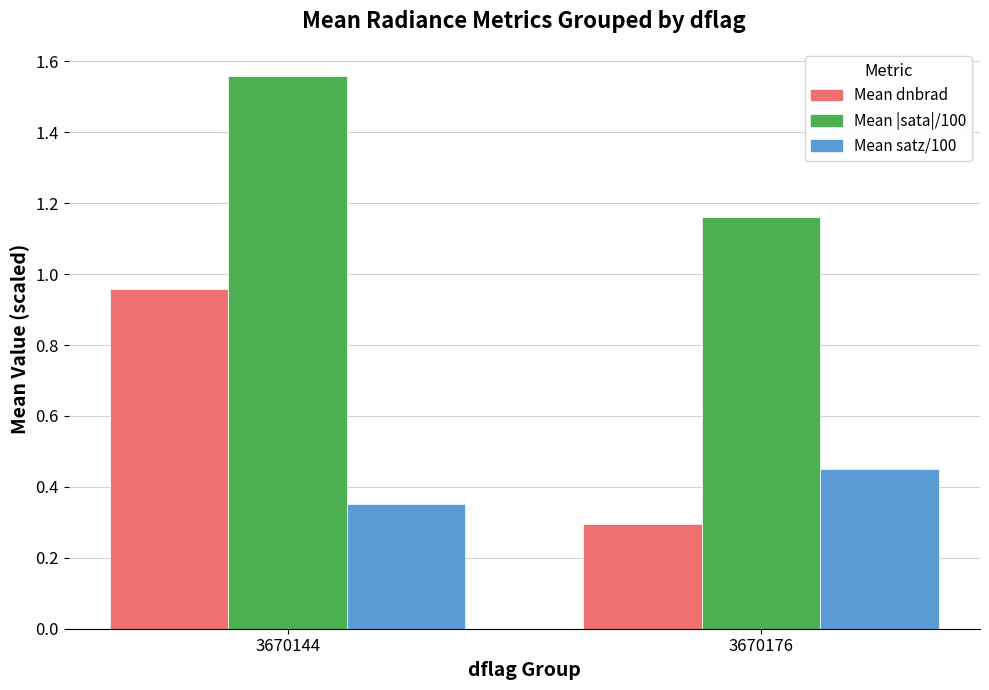

Count the Mean satz/100 values in the range 0 to 1.

2